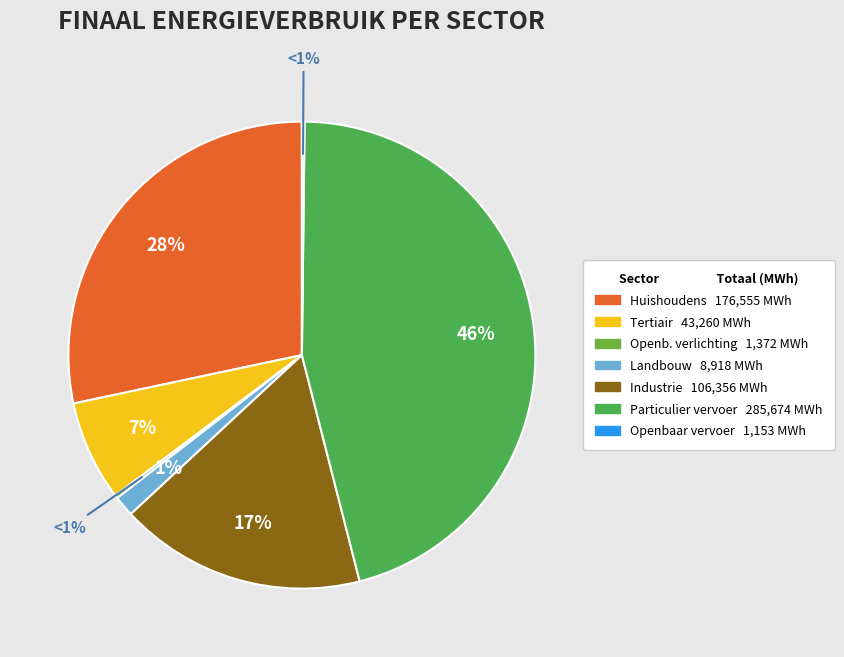

Which category has the biggest portion of the pie?

particulier en commercieel vervoer